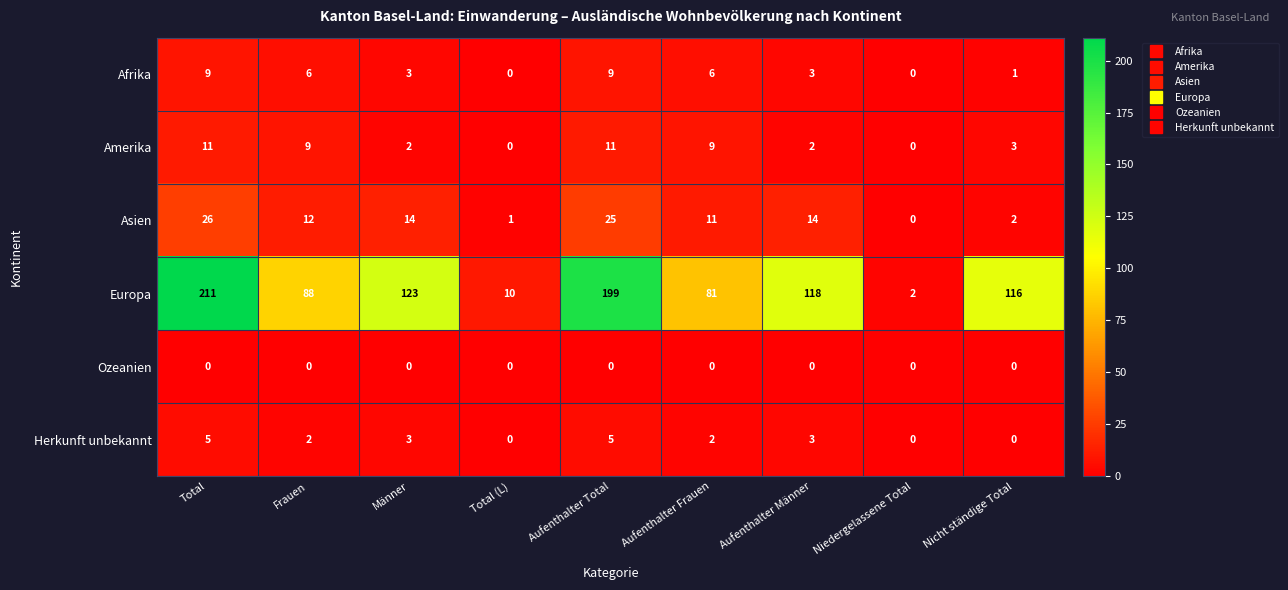

True or false: Europa has a value of 199 at Aufenthalter Total.

True